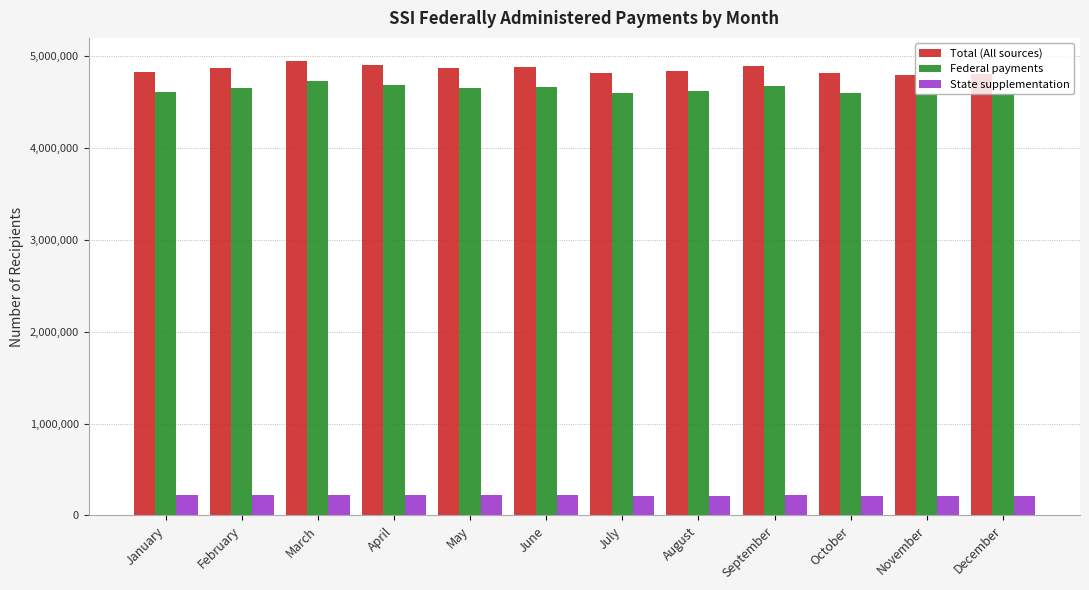

Is the value of State supplementation at January greater than the value of Total (All sources) at October?

No